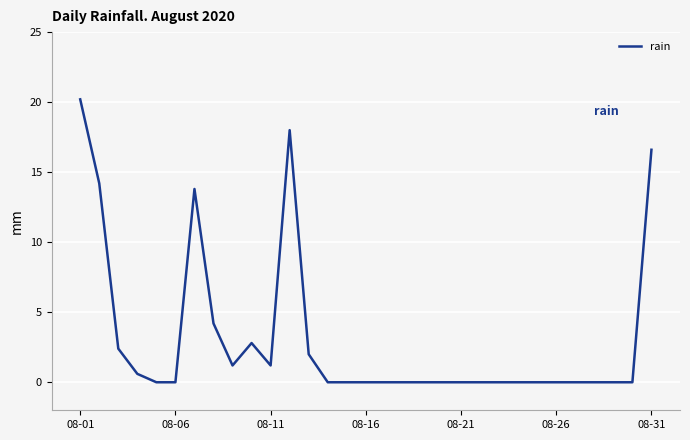

True or false: the data has more than 0 interior local peaks.

True